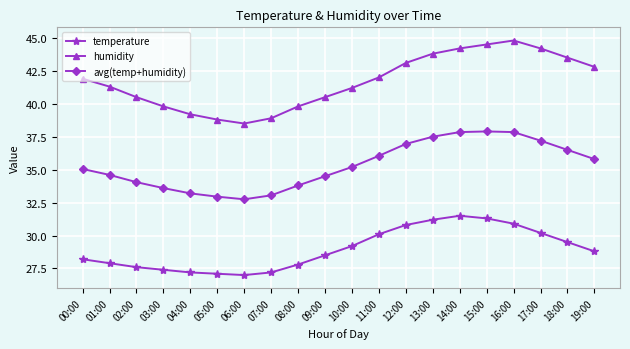

Which series has the largest range (max minus min)?

humidity